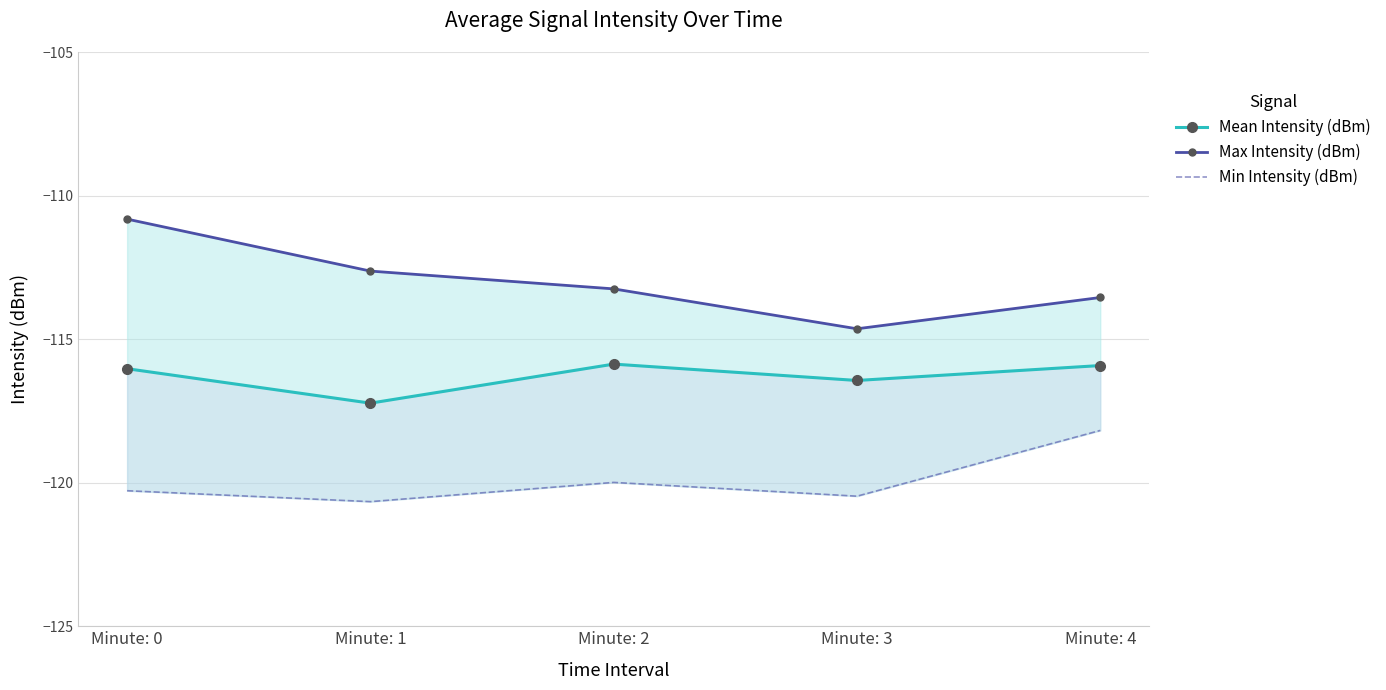

What is the difference between the maximum and minimum values in the Max Intensity (dBm) series?

3.8